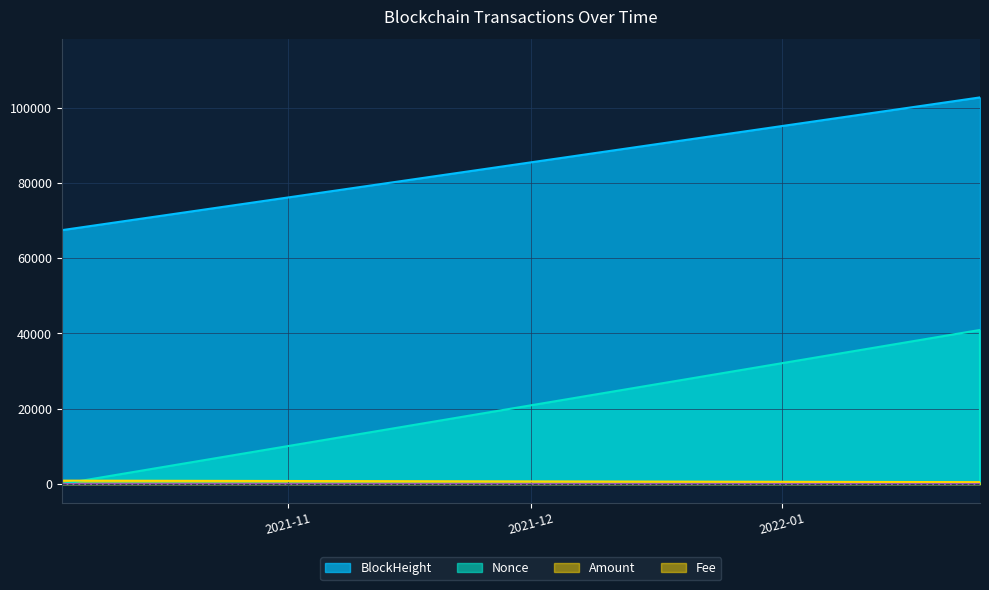

List the labels in order of Nonce value, smallest first.

2021-10-04 00:12:00, 2022-01-25 11:00:00, 2021-10-03 23:51:00, 2022-01-25 10:45:00